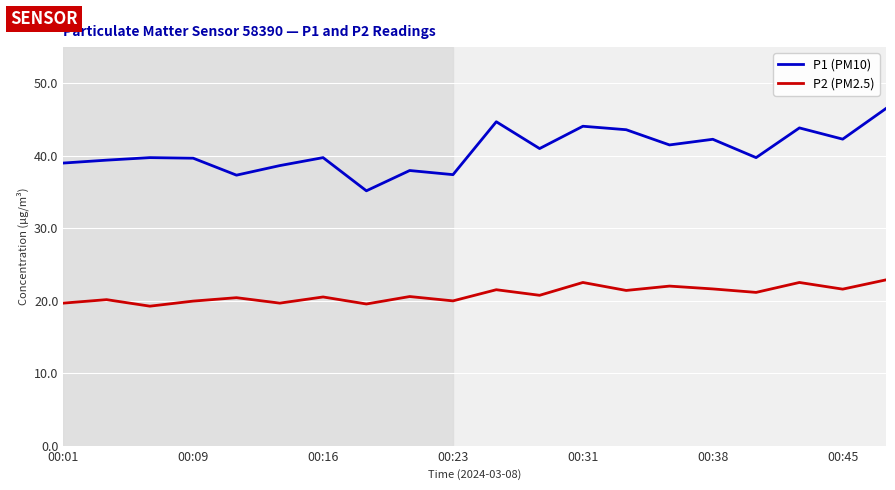

What is the minimum value for P1 (PM10)?

35.2